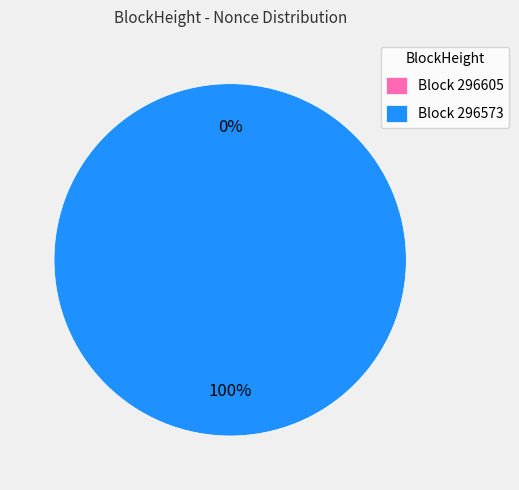

Rank the categories by value from highest to lowest.

296573, 296605